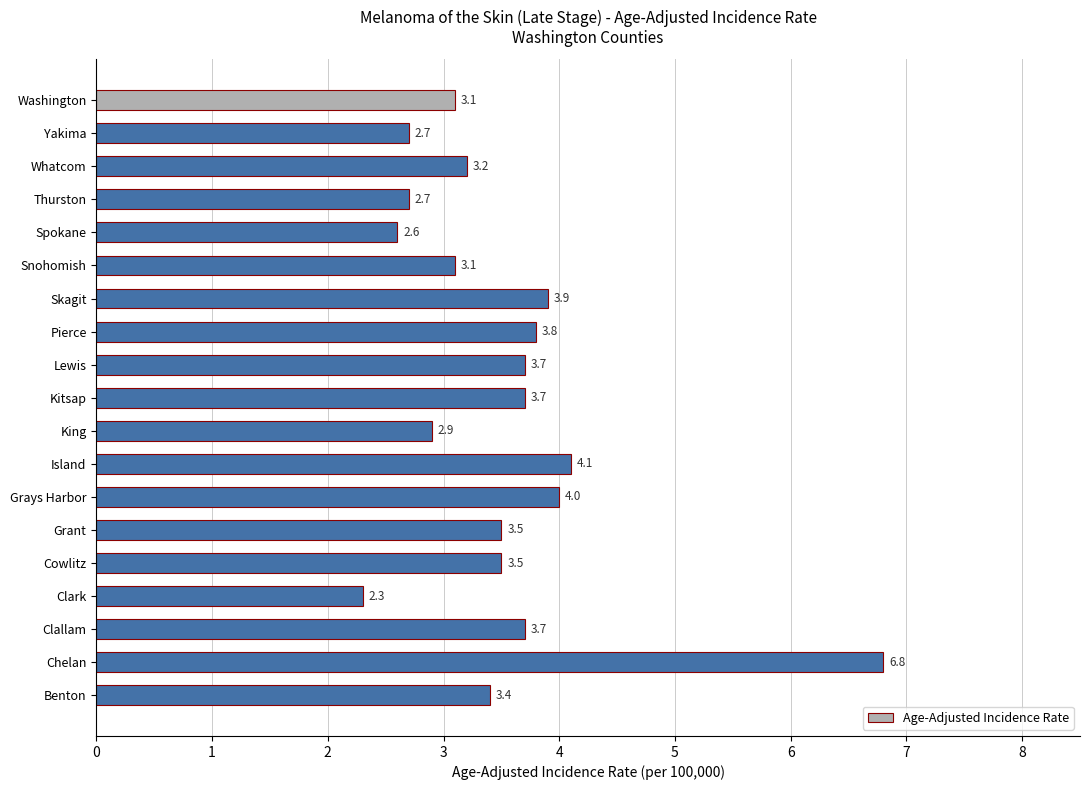

Is it true that the value at Yakima is 2.7?

True